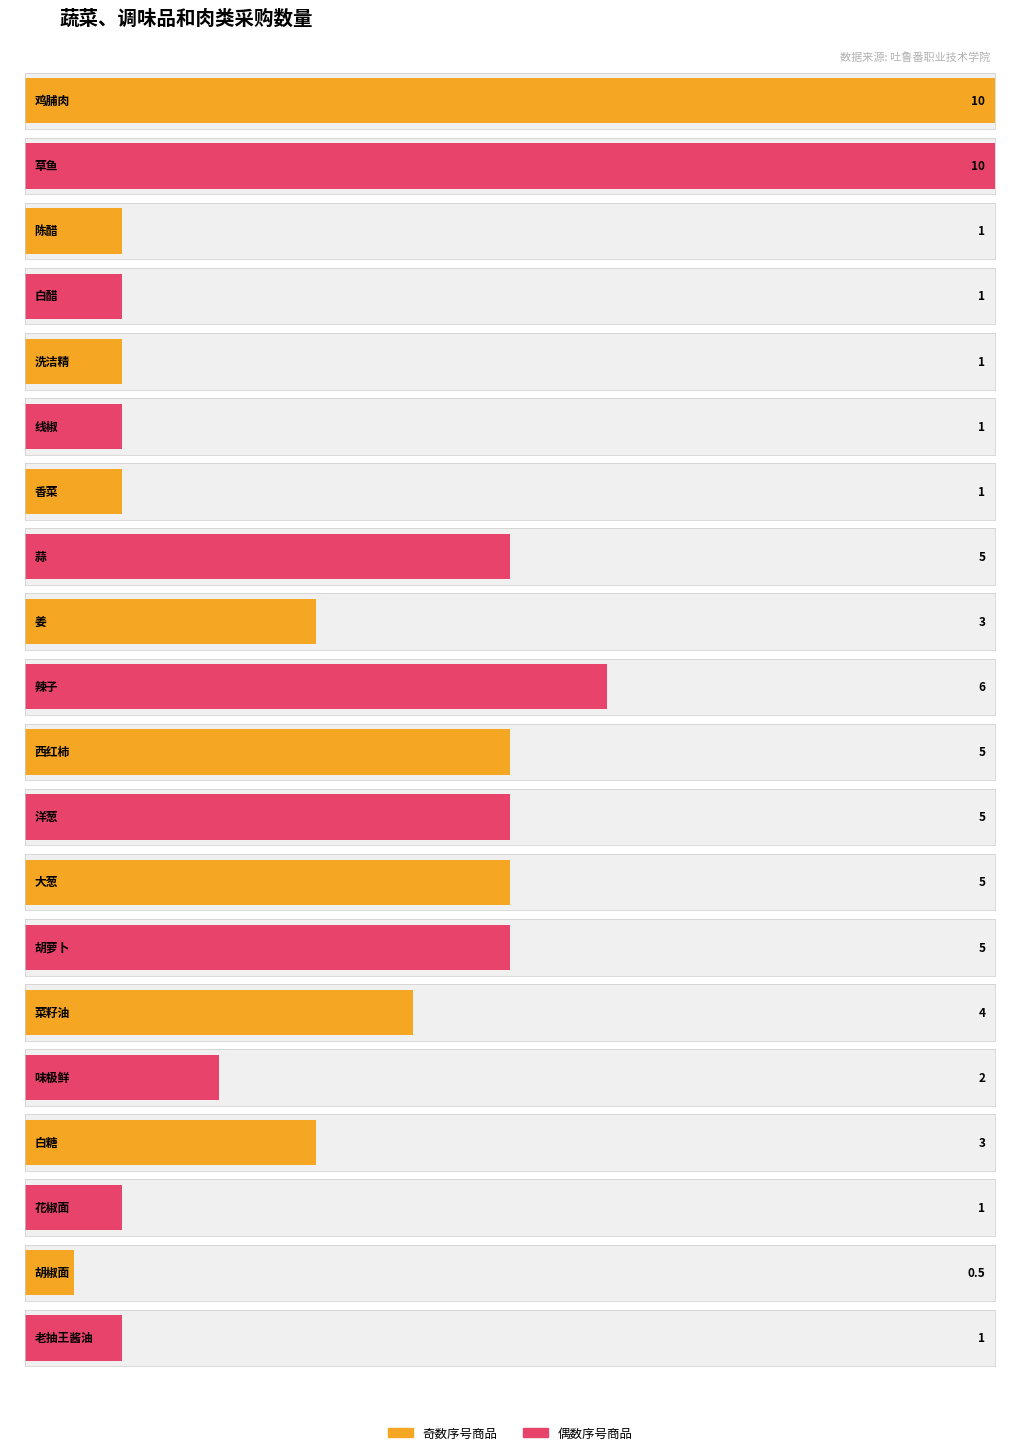

Which category has the highest value across all series?

鸡脯肉